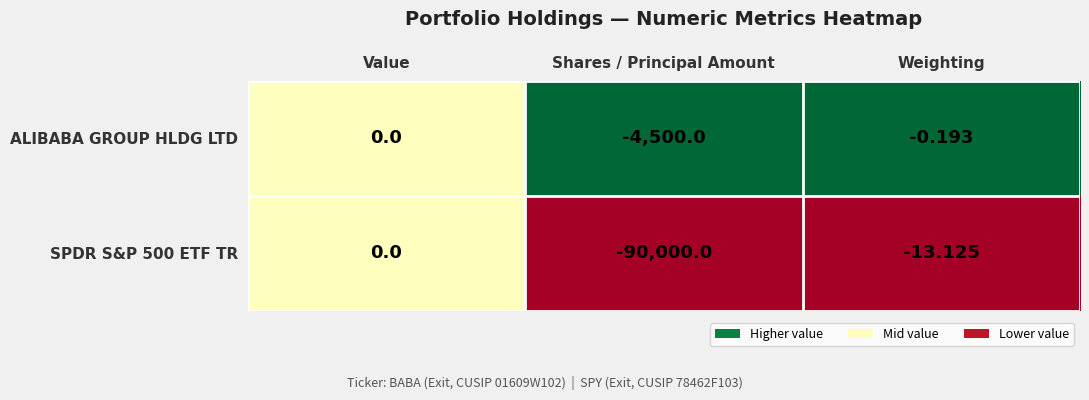

Is the value of ALIBABA GROUP HLDG LTD at Weighting greater than the value of SPDR S&P 500 ETF TR at Shares / Principal Amount?

Yes